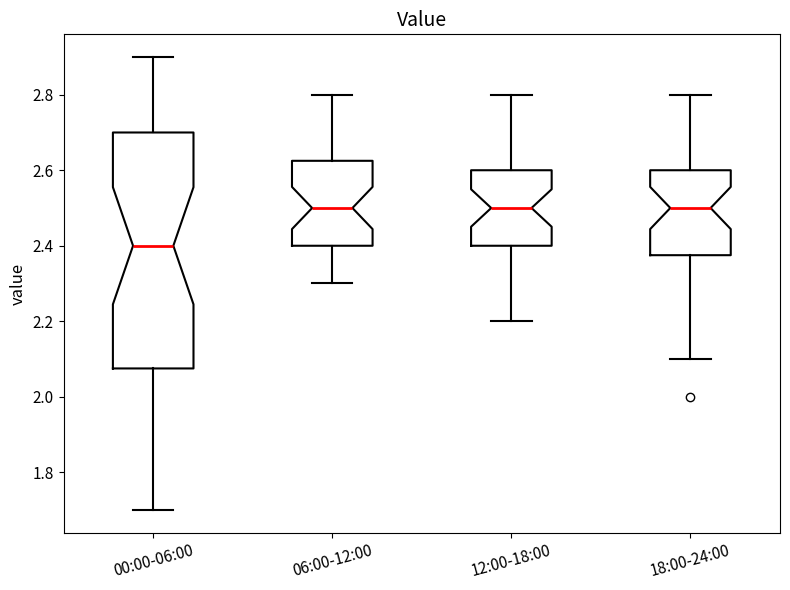

Reading left to right, transcribe this box plot: for each box, give where its median line is, the range the box spans, and where its two whiskers end, as read against the y-axis. The values are not printed on the chart, so give them approximately, as read against the axis.

00:00-06:00: median 2.40, box 2.08 to 2.70, whiskers 1.70 to 2.90
06:00-12:00: median 2.50, box 2.40 to 2.62, whiskers 2.30 to 2.80
12:00-18:00: median 2.50, box 2.40 to 2.60, whiskers 2.20 to 2.80
18:00-24:00: median 2.50, box 2.38 to 2.60, whiskers 2.10 to 2.80